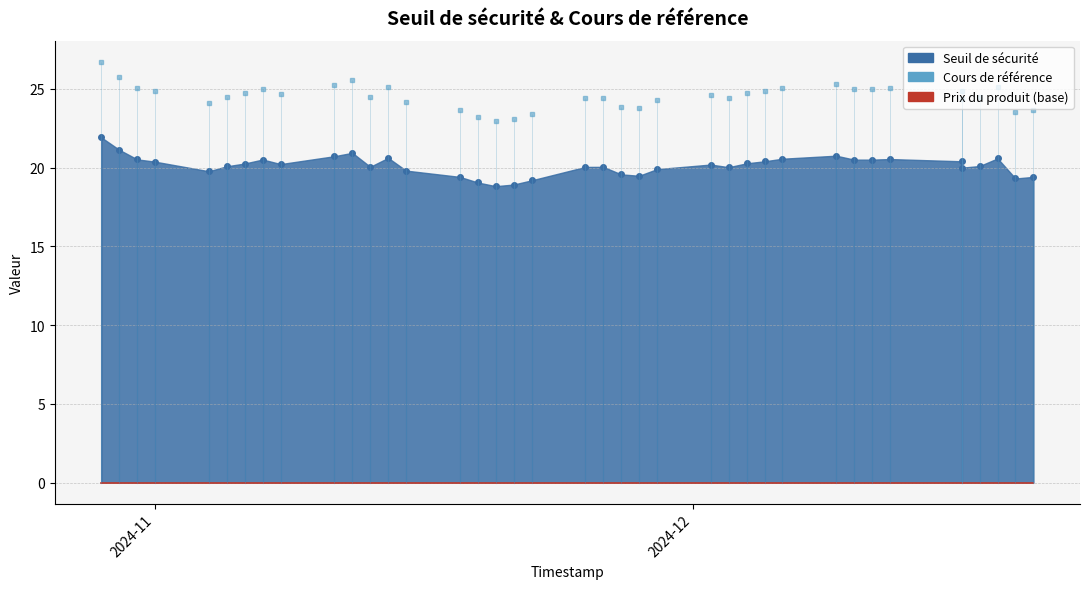

List the series in order of their peak value, lowest first.

Prix du produit, Seuil de sécurité, Cours de référence